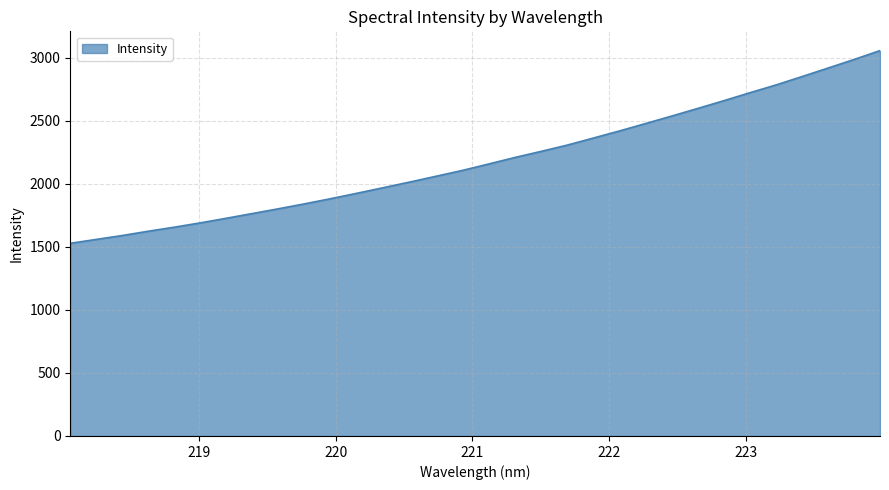

What is the smallest value displayed?

1527.3